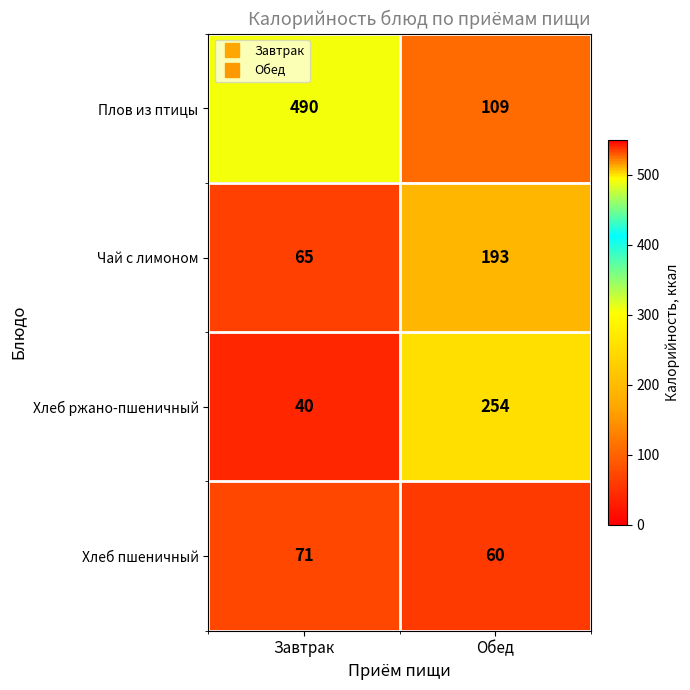

What is the difference between the Плов из птицы values at Завтрак and Обед?

381